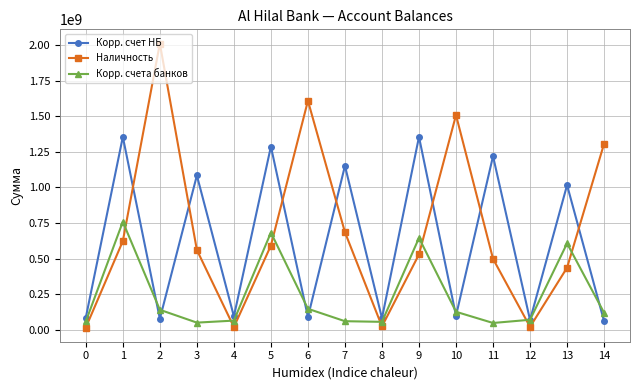

True or false: Наличность has more than 0 points higher than both neighbors.

True